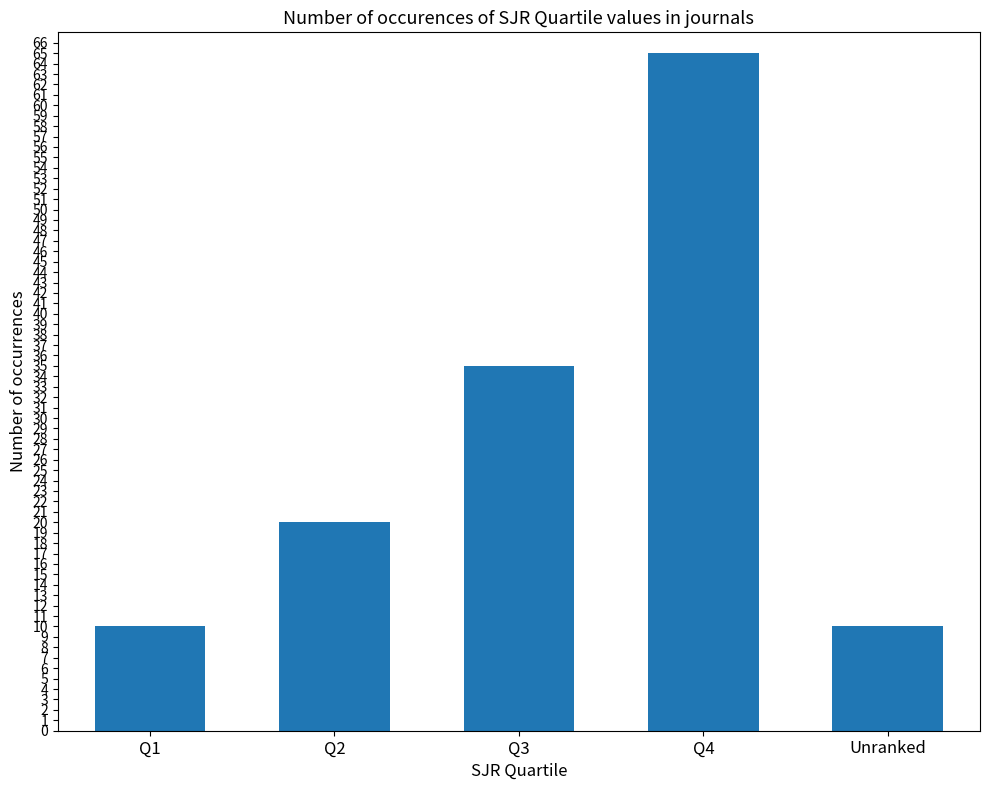

Where is the data nearest to the value 37?

Q3